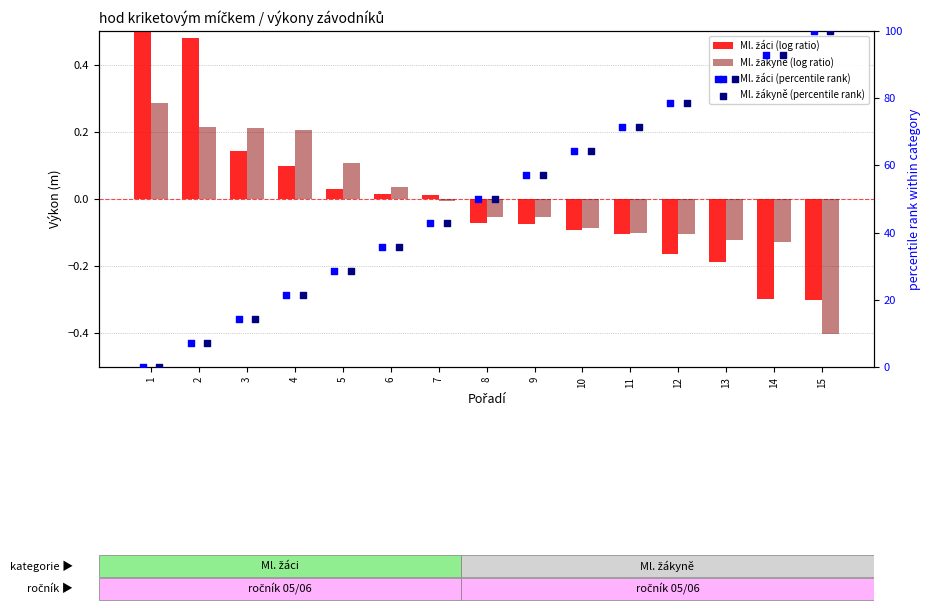

At how many categories does at least one series exceed 63?

6